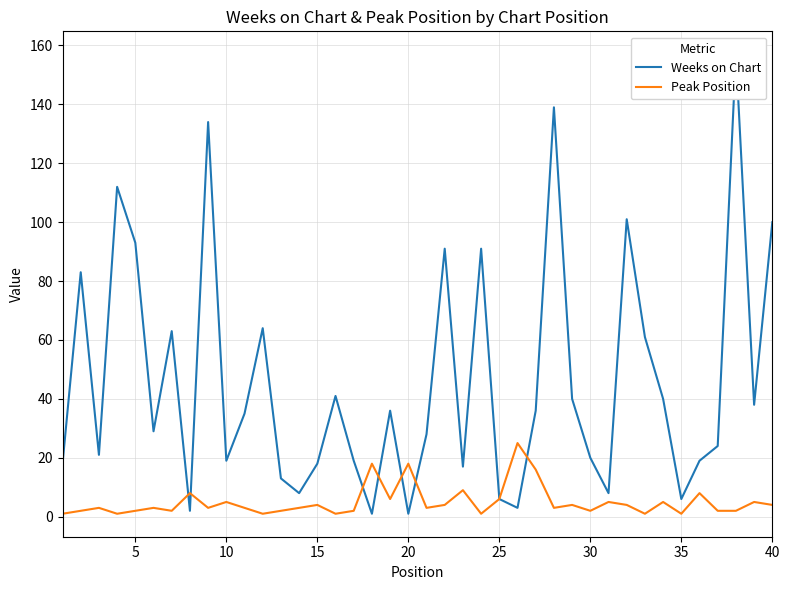

Does the chart display data point markers on the line(s)?

No